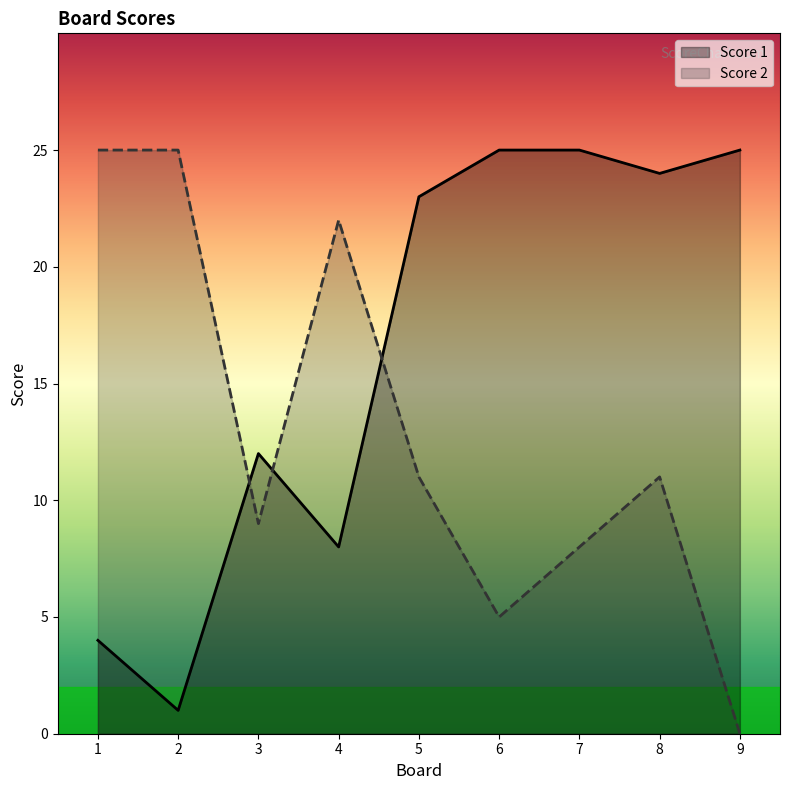

List the labels in order of Score 1 value, smallest first.

2, 1, 4, 3, 5, 8, 6, 7, 9